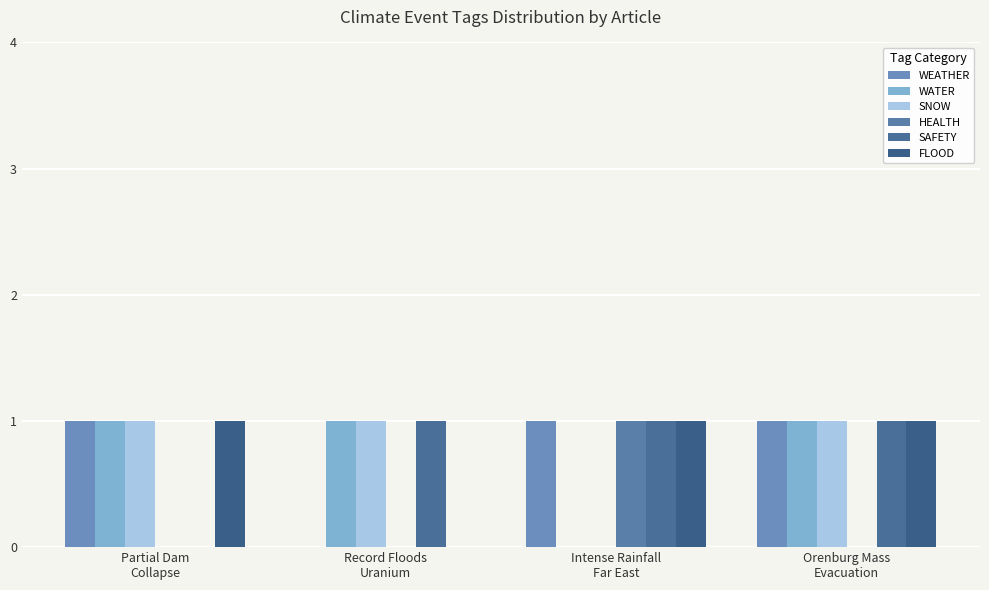

Reading left to right, transcribe all the data shown in this chart.

WEATHER: 1	0	1	1
WATER: 1	1	0	1
SNOW: 1	1	0	1
HEALTH: 0	0	1	0
SAFETY: 0	1	1	1
FLOOD: 1	0	1	1